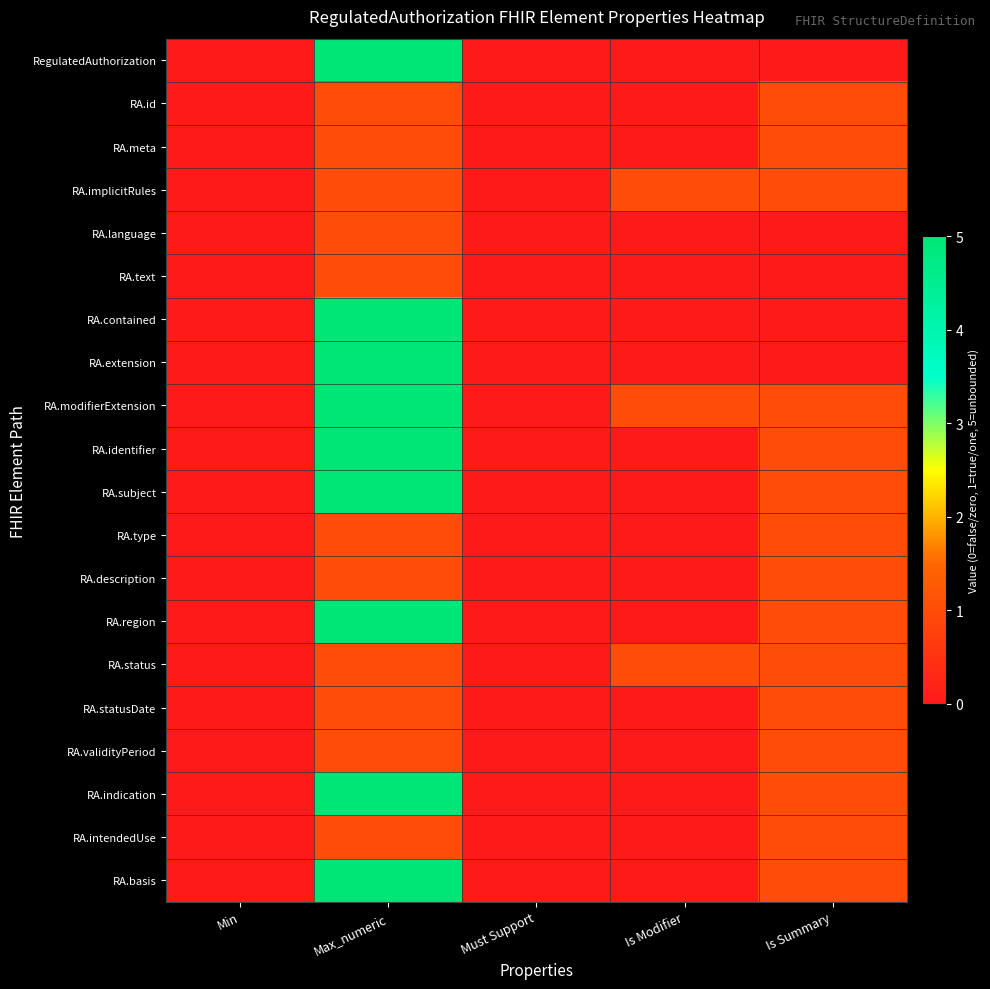

Reading left to right, what are all the values shown in this chart?

RegulatedAuthorization: Min=0	Max_numeric=5	Must Support=0	Is Modifier=0	Is Summary=0
RA.id: Min=0	Max_numeric=1	Must Support=0	Is Modifier=0	Is Summary=1
RA.meta: Min=0	Max_numeric=1	Must Support=0	Is Modifier=0	Is Summary=1
RA.implicitRules: Min=0	Max_numeric=1	Must Support=0	Is Modifier=1	Is Summary=1
RA.language: Min=0	Max_numeric=1	Must Support=0	Is Modifier=0	Is Summary=0
RA.text: Min=0	Max_numeric=1	Must Support=0	Is Modifier=0	Is Summary=0
RA.contained: Min=0	Max_numeric=5	Must Support=0	Is Modifier=0	Is Summary=0
RA.extension: Min=0	Max_numeric=5	Must Support=0	Is Modifier=0	Is Summary=0
RA.modifierExtension: Min=0	Max_numeric=5	Must Support=0	Is Modifier=1	Is Summary=1
RA.identifier: Min=0	Max_numeric=5	Must Support=0	Is Modifier=0	Is Summary=1
RA.subject: Min=0	Max_numeric=5	Must Support=0	Is Modifier=0	Is Summary=1
RA.type: Min=0	Max_numeric=1	Must Support=0	Is Modifier=0	Is Summary=1
RA.description: Min=0	Max_numeric=1	Must Support=0	Is Modifier=0	Is Summary=1
RA.region: Min=0	Max_numeric=5	Must Support=0	Is Modifier=0	Is Summary=1
RA.status: Min=0	Max_numeric=1	Must Support=0	Is Modifier=1	Is Summary=1
RA.statusDate: Min=0	Max_numeric=1	Must Support=0	Is Modifier=0	Is Summary=1
RA.validityPeriod: Min=0	Max_numeric=1	Must Support=0	Is Modifier=0	Is Summary=1
RA.indication: Min=0	Max_numeric=5	Must Support=0	Is Modifier=0	Is Summary=1
RA.intendedUse: Min=0	Max_numeric=1	Must Support=0	Is Modifier=0	Is Summary=1
RA.basis: Min=0	Max_numeric=5	Must Support=0	Is Modifier=0	Is Summary=1